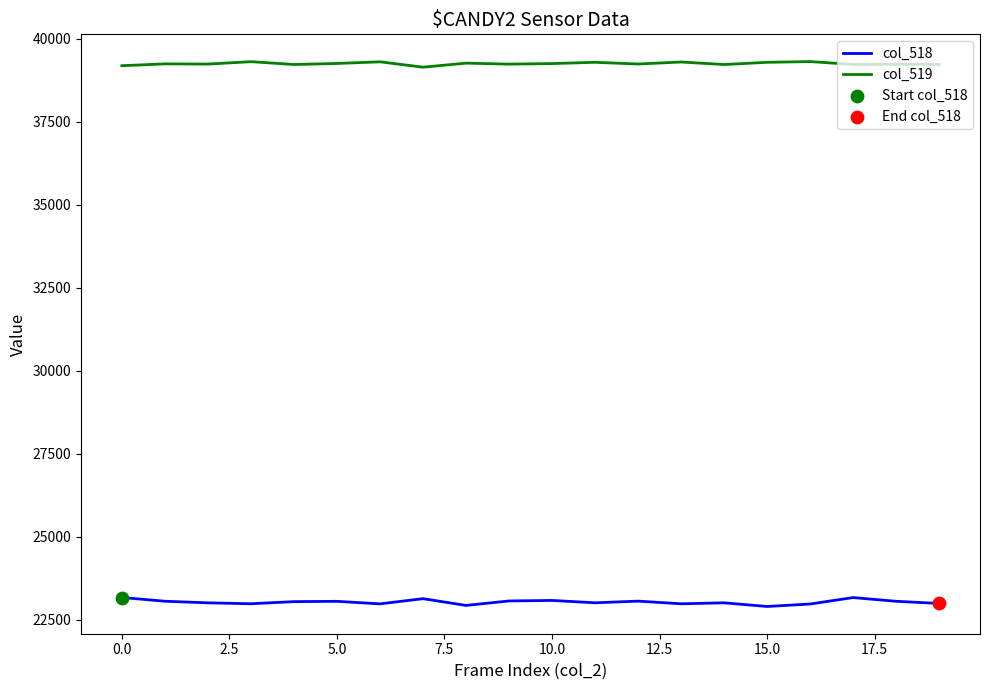

Which series has the largest total across all categories?

col_519